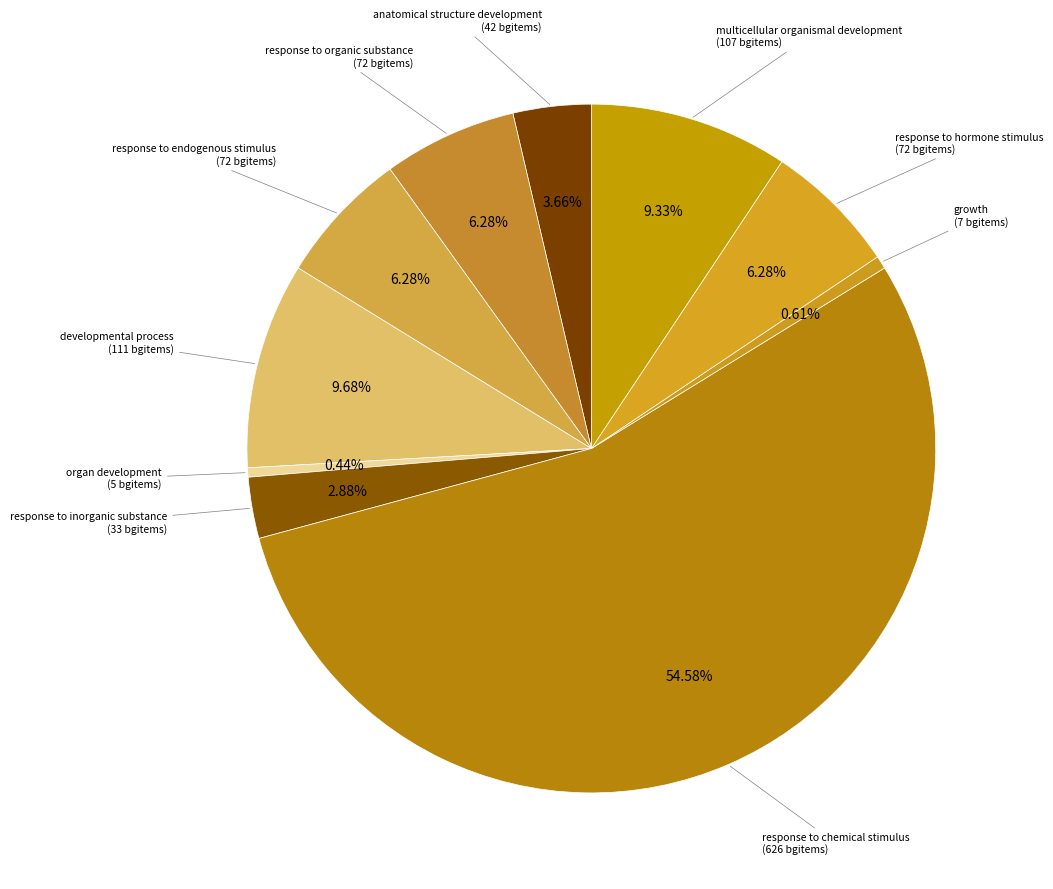

How many segments does this pie chart have?

10